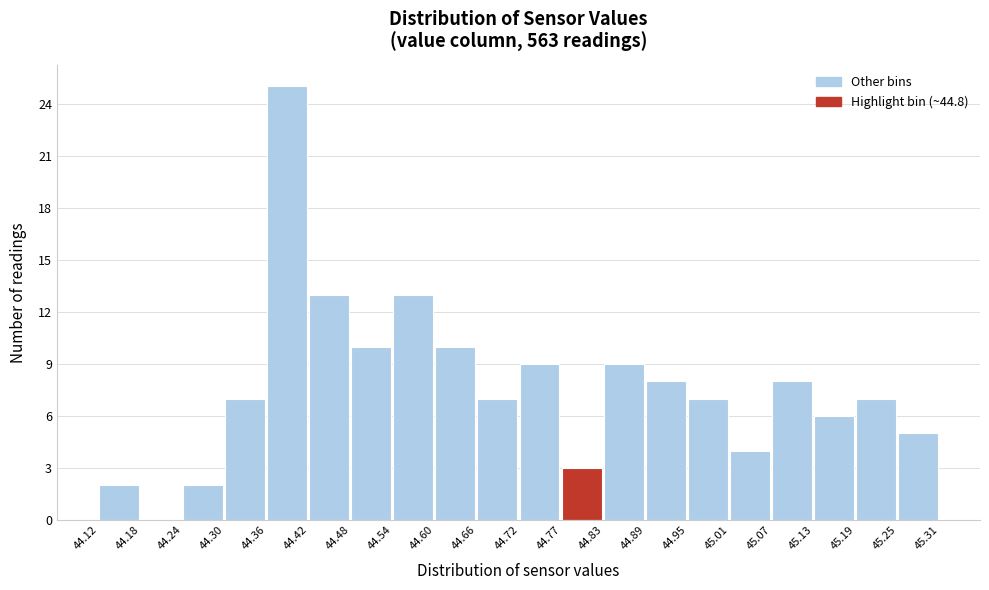

Reading left to right, transcribe this chart: for each bar, give the range it covers on the x-axis and its height. The values are not printed on the chart, so give them approximately, as read against the axis.

44.12 to 44.18: 2
44.18 to 44.24: 0
44.24 to 44.30: 2
44.30 to 44.36: 7
44.36 to 44.42: 25
44.42 to 44.48: 13
44.48 to 44.54: 10
44.54 to 44.60: 13
44.60 to 44.66: 10
44.66 to 44.72: 7
44.72 to 44.77: 9
44.77 to 44.83: 3
44.83 to 44.89: 9
44.89 to 44.95: 8
44.95 to 45.01: 7
45.01 to 45.07: 4
45.07 to 45.13: 8
45.13 to 45.19: 6
45.19 to 45.25: 7
45.25 to 45.31: 5